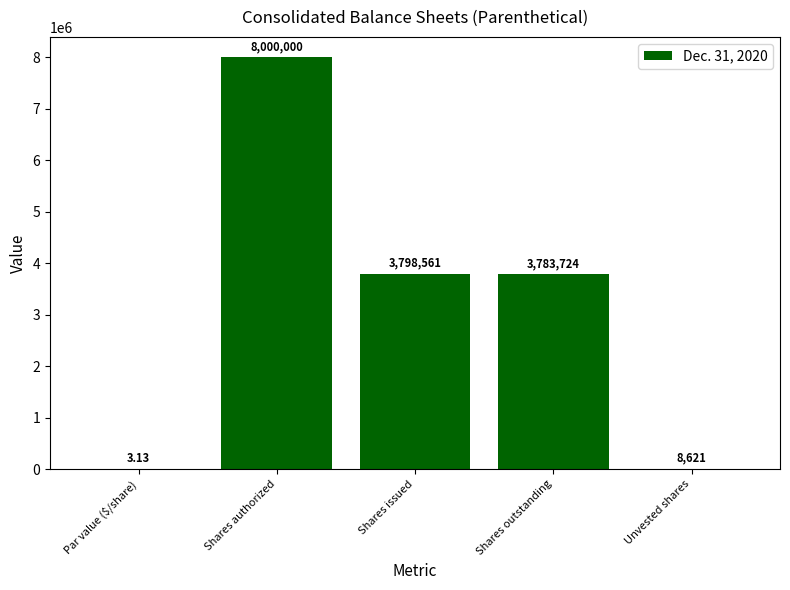

How many categories are shown in the chart?

5